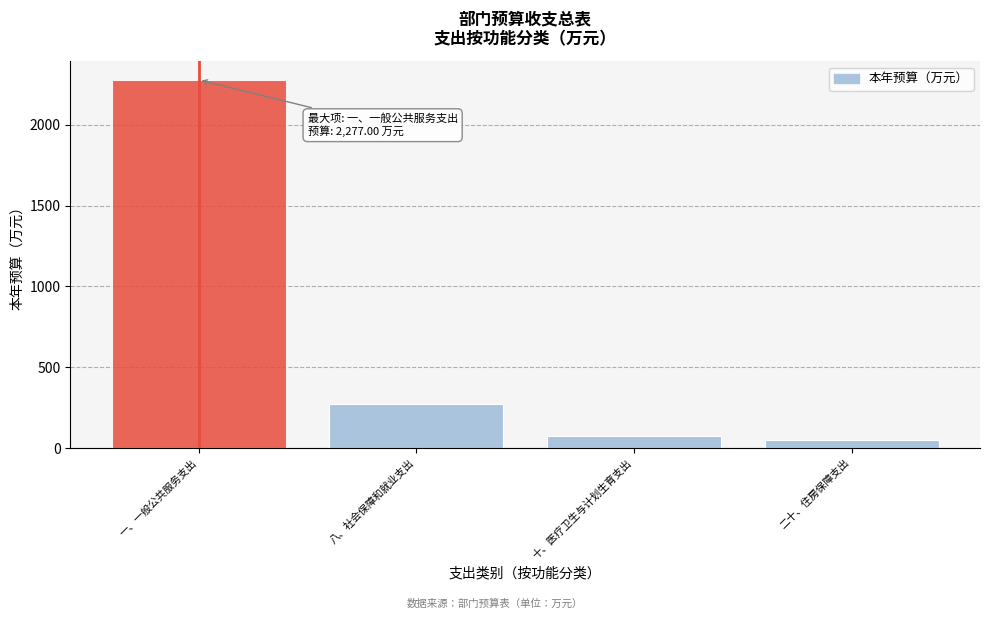

Reading left to right, list all the values displayed in this chart.

一、一般公共服务支出=2277.0	八、社会保障和就业支出=275.6	十、医疗卫生与计划生育支出=73.5	二十、住房保障支出=49.5